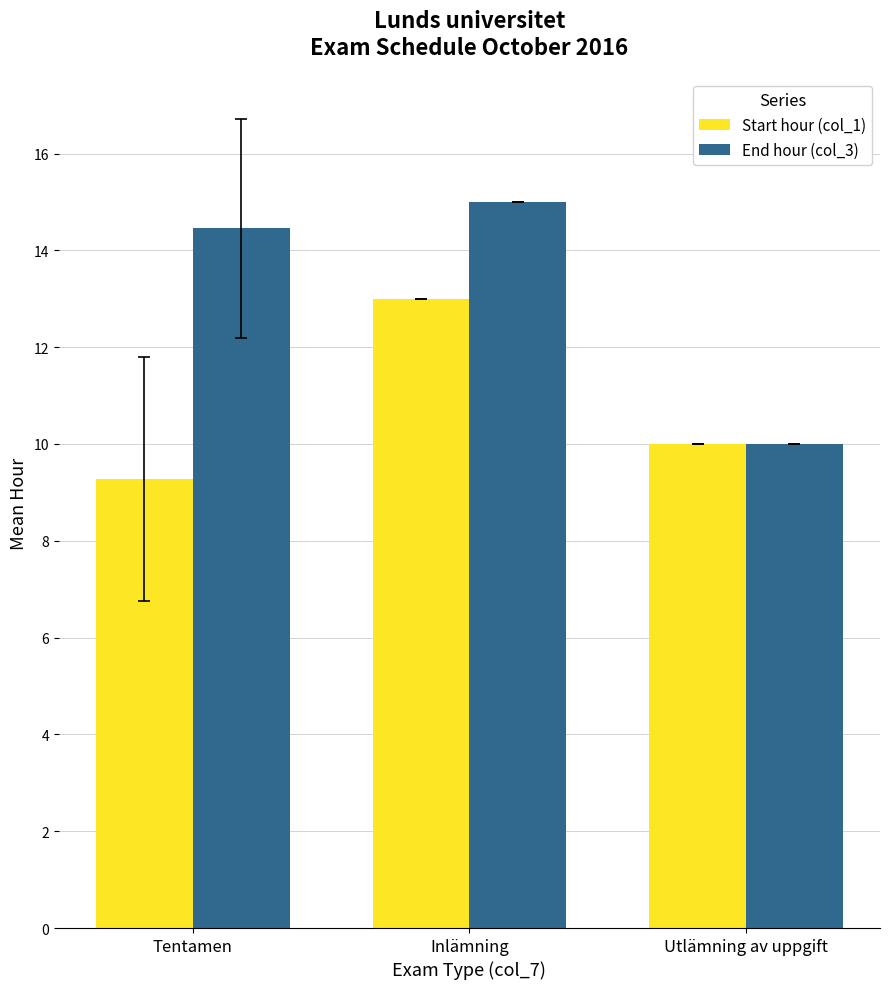

What are all the series names shown in the legend?

Start hour (col_1), End hour (col_3)